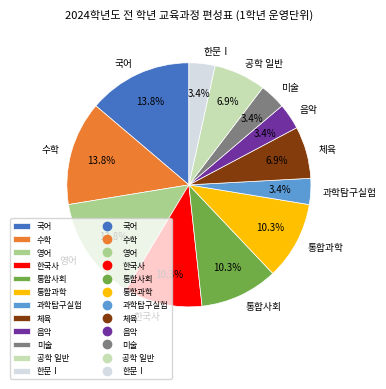

Approximately how many times larger is the value at 통합사회 compared to 음악?

3.0